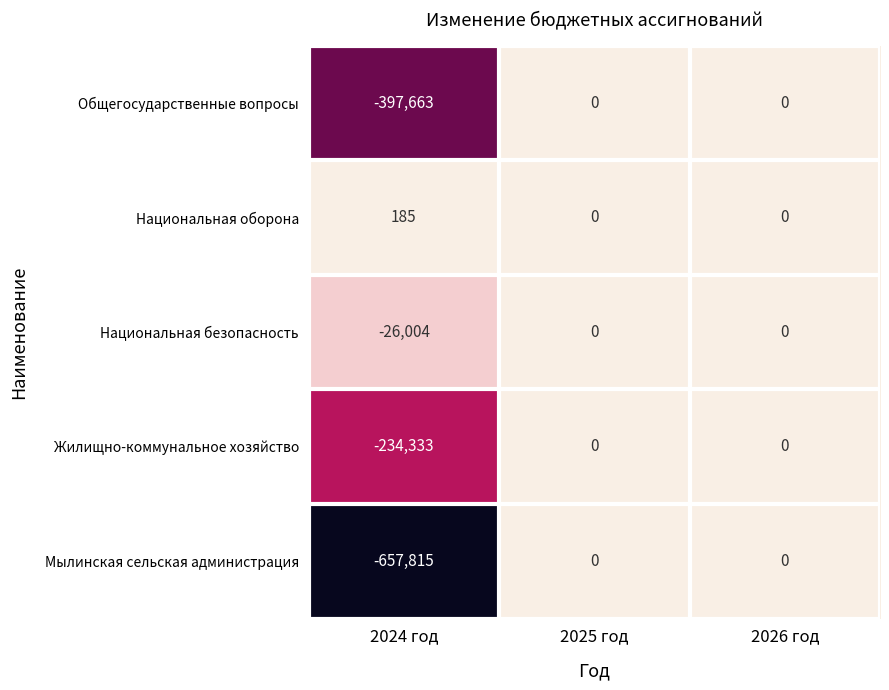

The Национальная оборона series shows 0 at 2025 год. True or false?

True